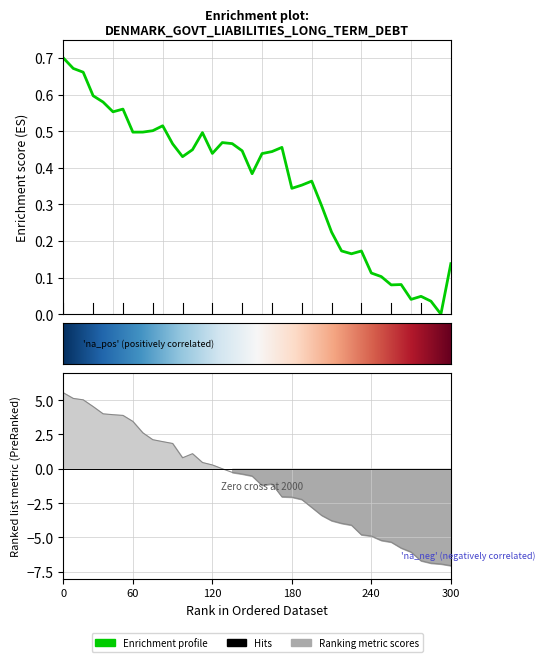

Reading left to right, list all the values displayed in this chart.

0.7	0.7	0.7	0.6	0.6	0.6	0.6	0.5	0.5	0.5	0.5	0.5	0.4	0.4	0.5	0.4	0.5	0.5	0.4	0.4	0.4	0.4	0.5	0.3	0.4	0.4	0.3	0.2	0.2	0.2	0.2	0.1	0.1	0.1	0.1	0.0	0.0	0.0	0.0	0.1